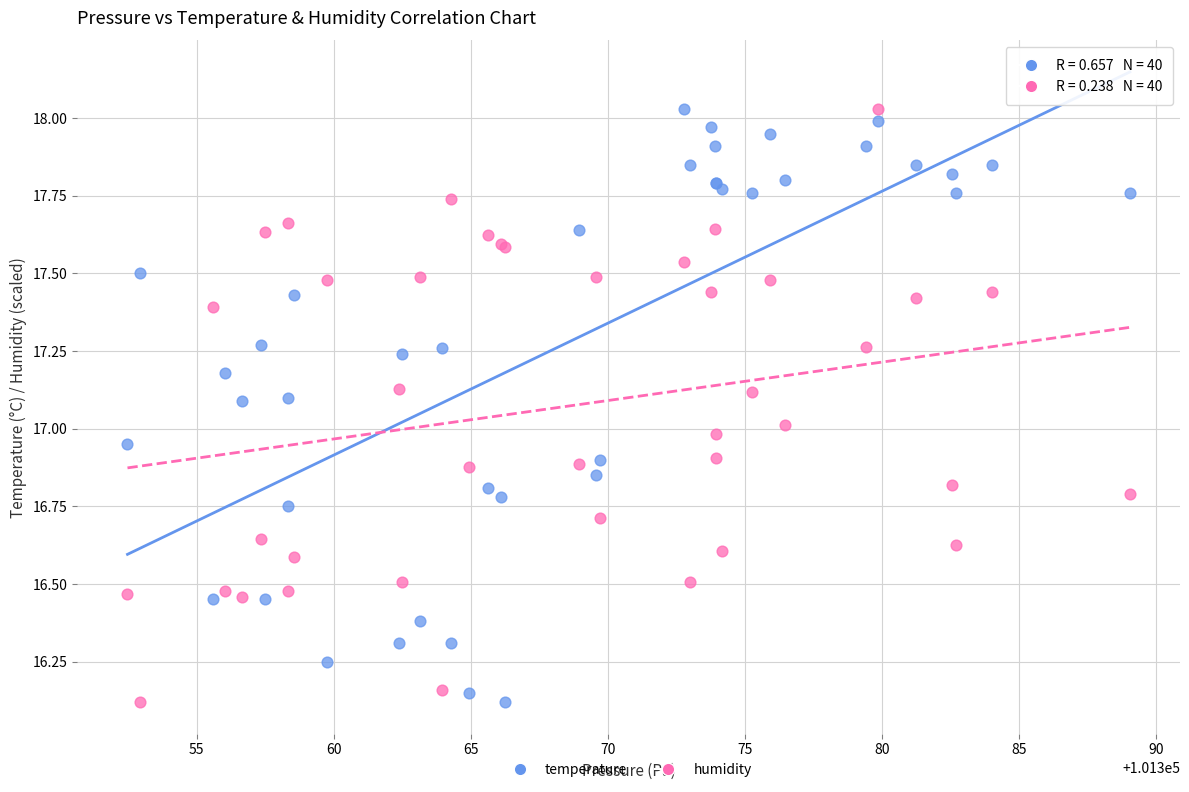

What is the X range (max minus min) for the scatter plot?

36.6